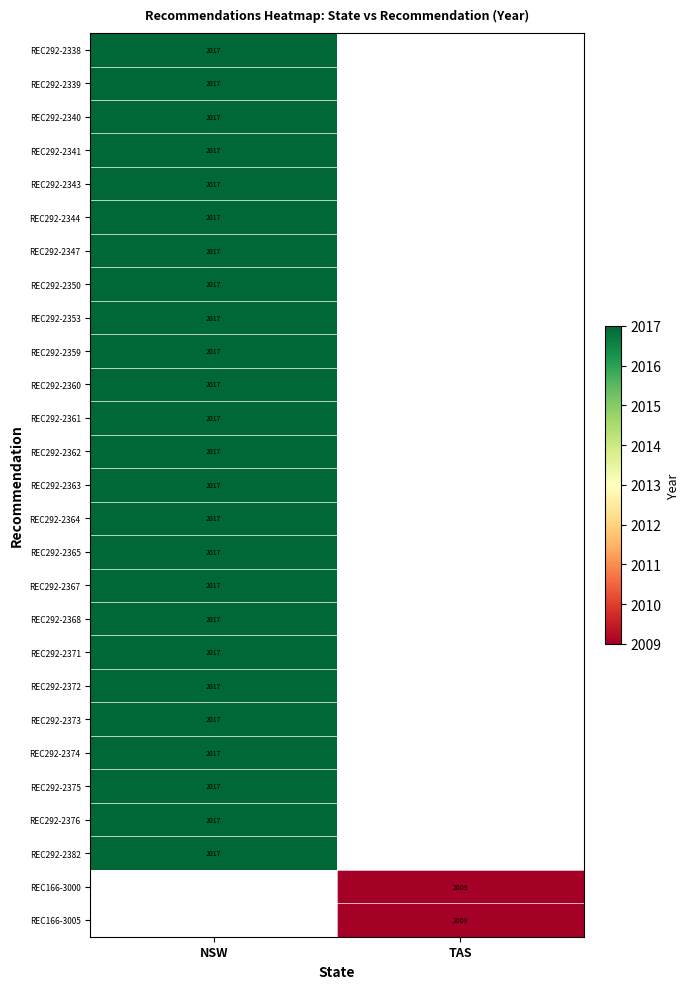

True or false: REC166-3005 has a value of 1323 at TAS.

False